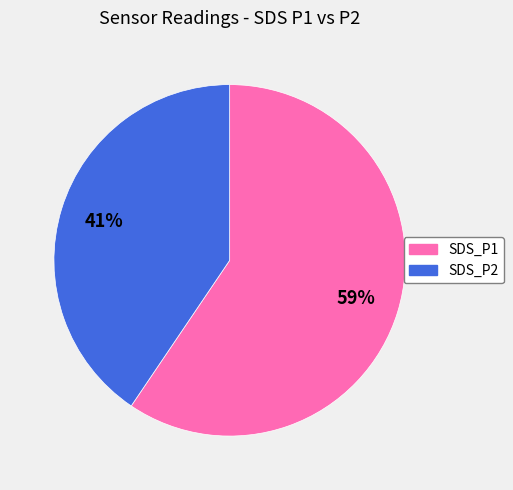

To the nearest percent, what percentage of the pie is SDS_P2?

41%